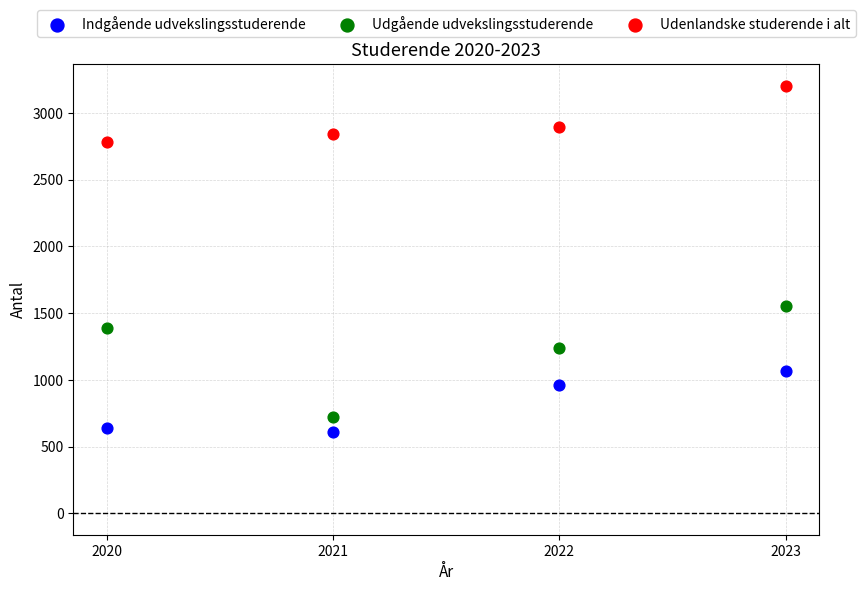

Which series contains the highest Y value?

Udenlandske studerende i alt